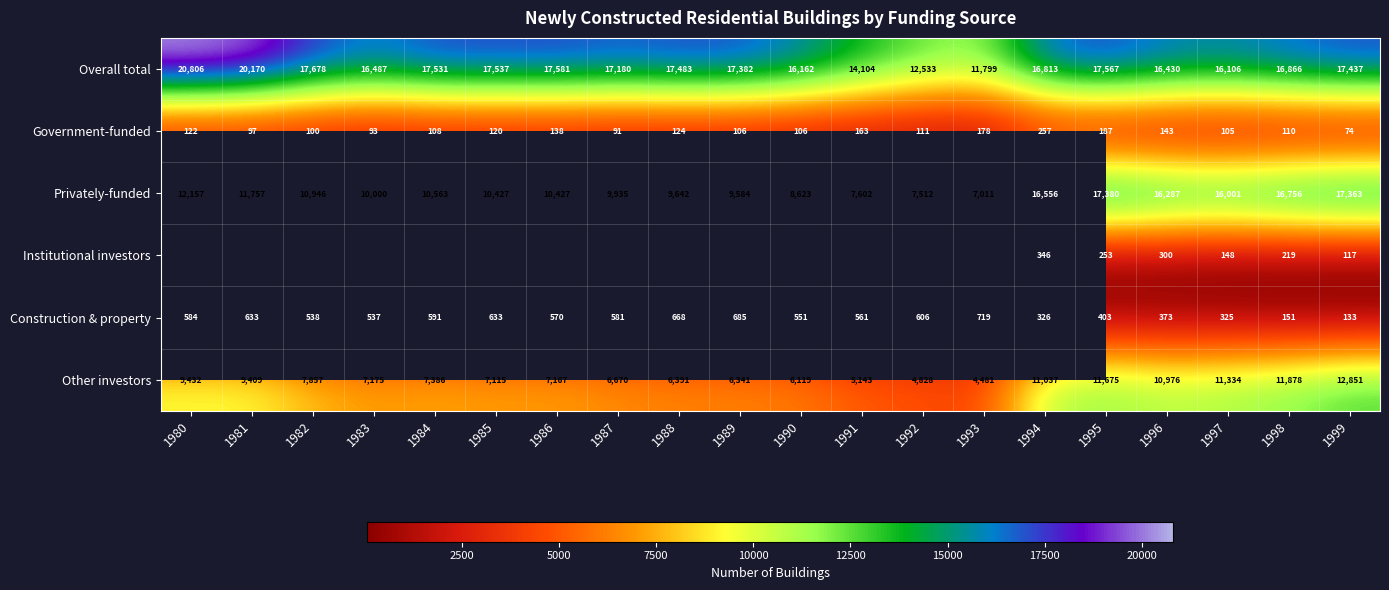

What is the sum of the Construction & property values at 1988 and 1980?

1252